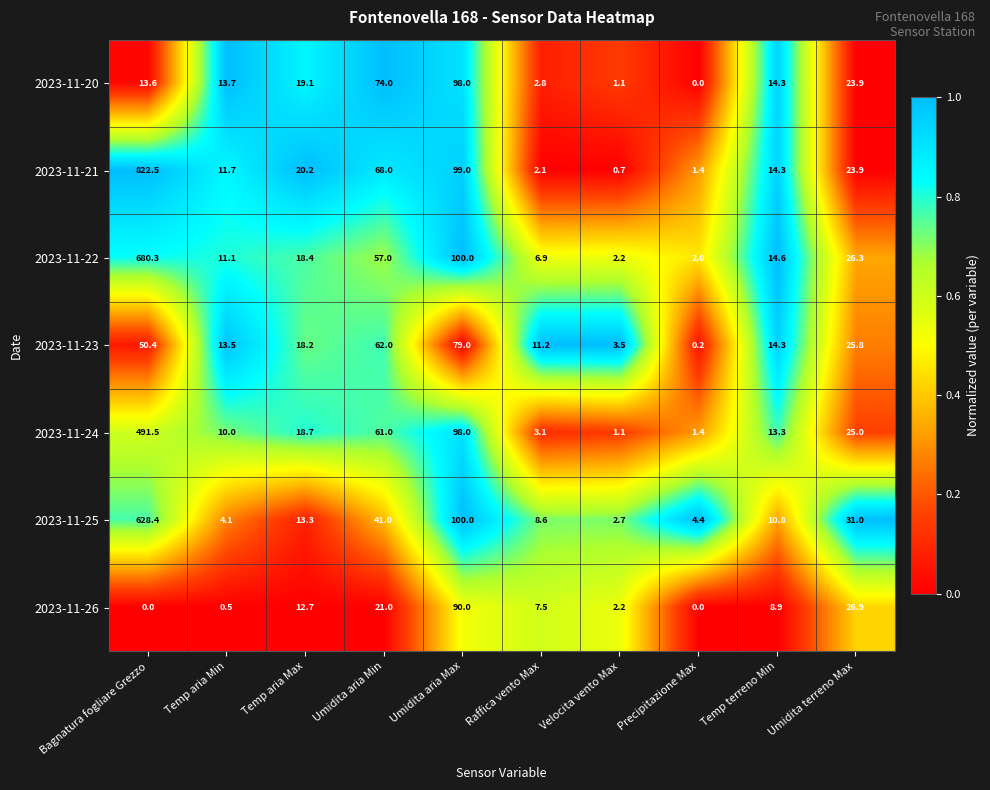

Which series changed the most between Temp aria Min and Umidita aria Max?

2023-11-25